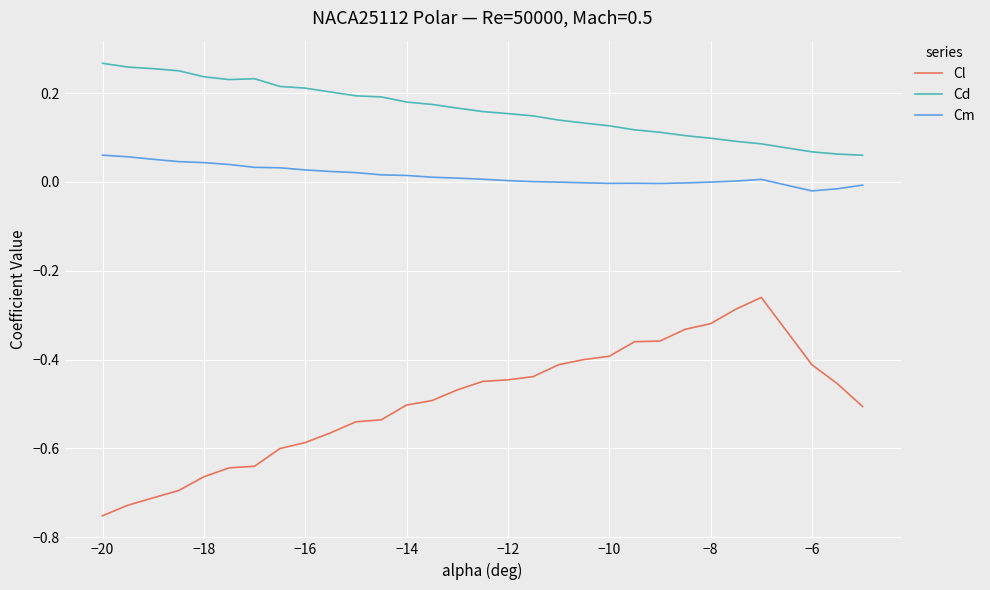

What is the difference between the maximum and minimum values in the Cl series?

0.5